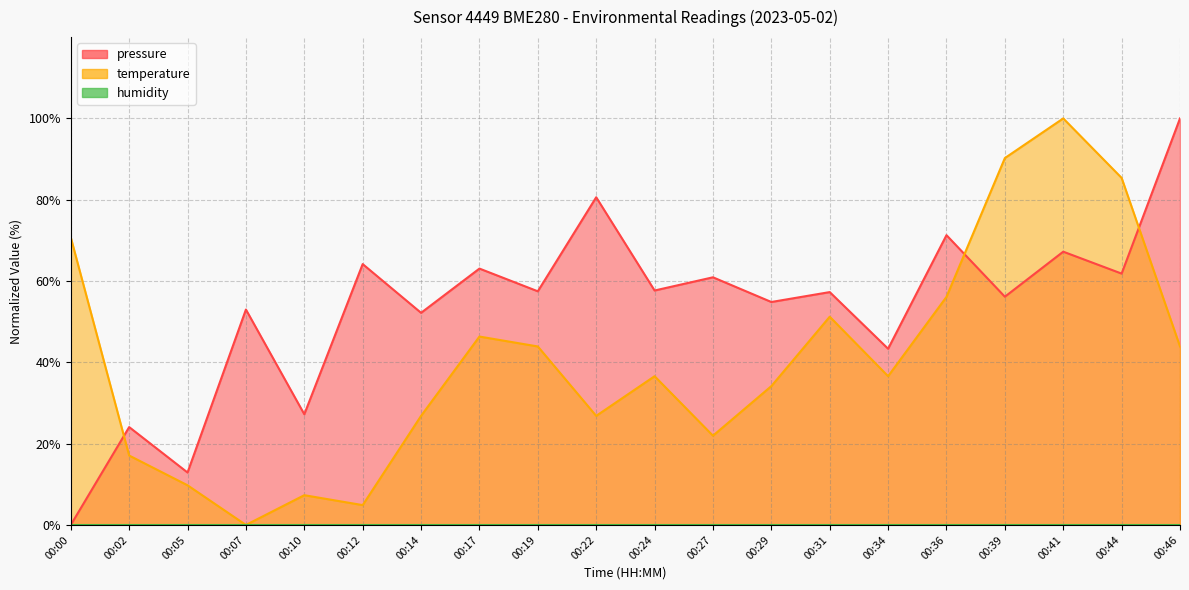

At which label is pressure closest to 50?

00:14